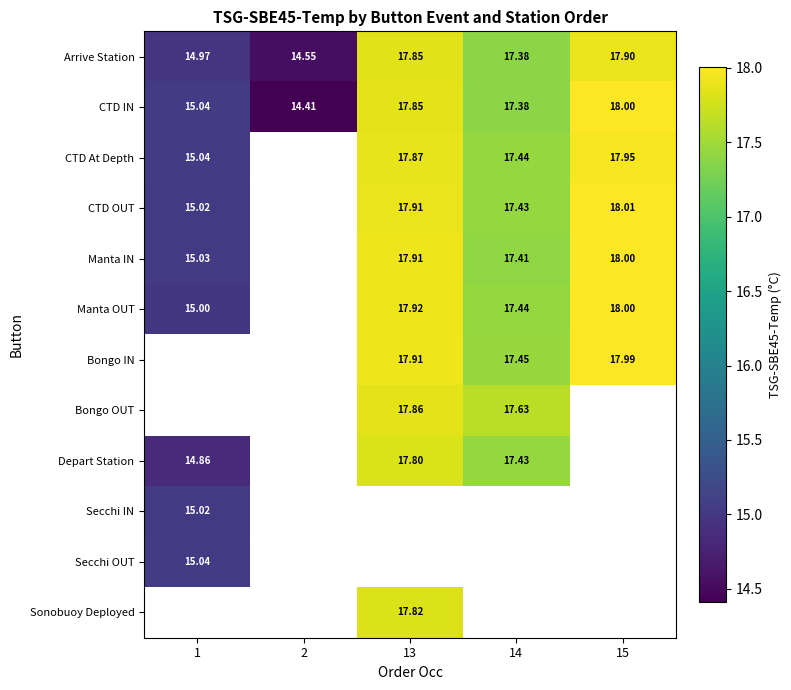

Is the value of Manta OUT at 13 greater than the value of Arrive Station at 2?

Yes